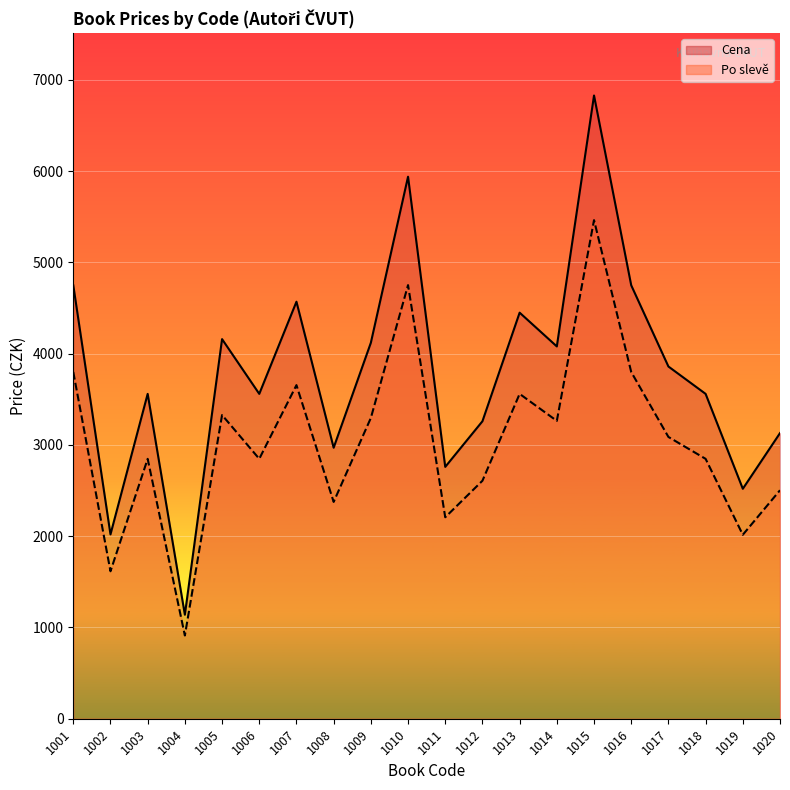

What is the sum of the Po slevě values at 1009 and 1002?

4912